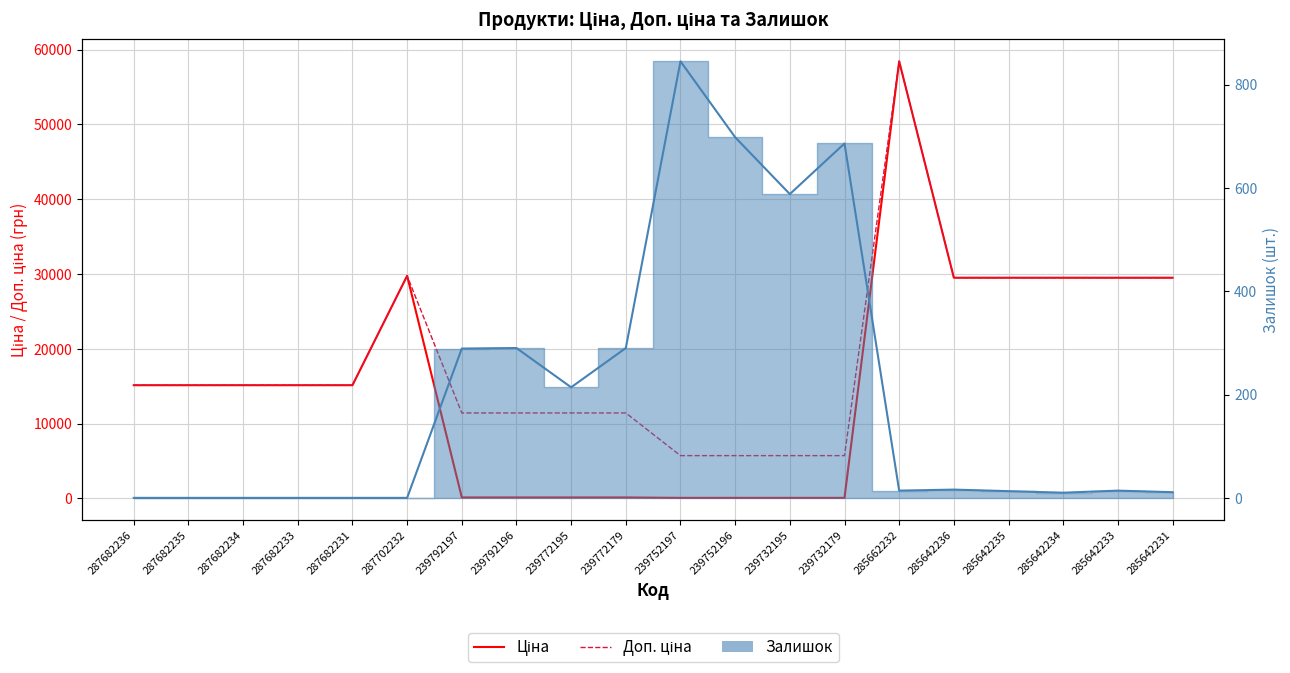

Does the chart display data point markers on the line(s)?

No